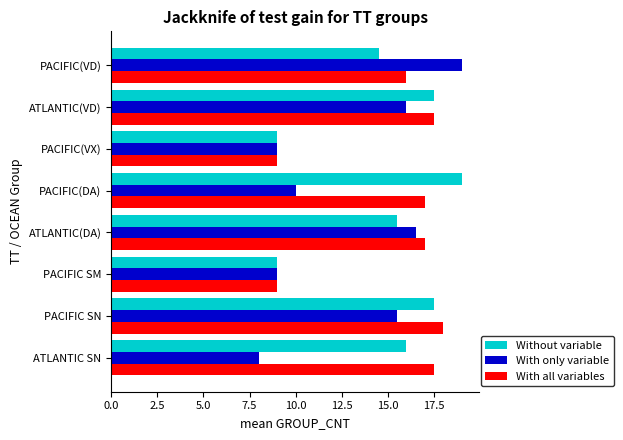

Count the number of categories in the chart.

8